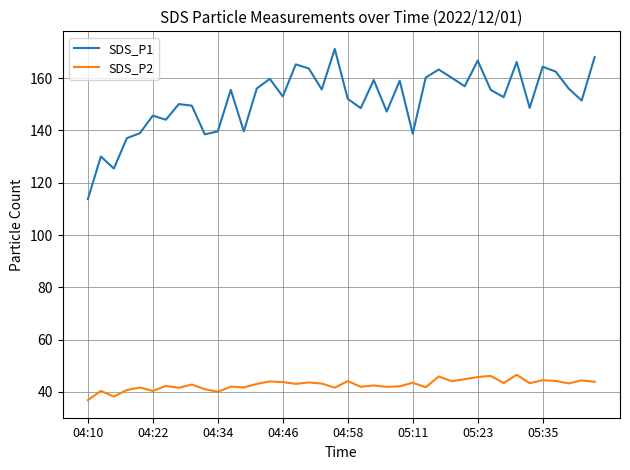

Rank the series by their maximum value, from highest to lowest.

SDS_P1, SDS_P2